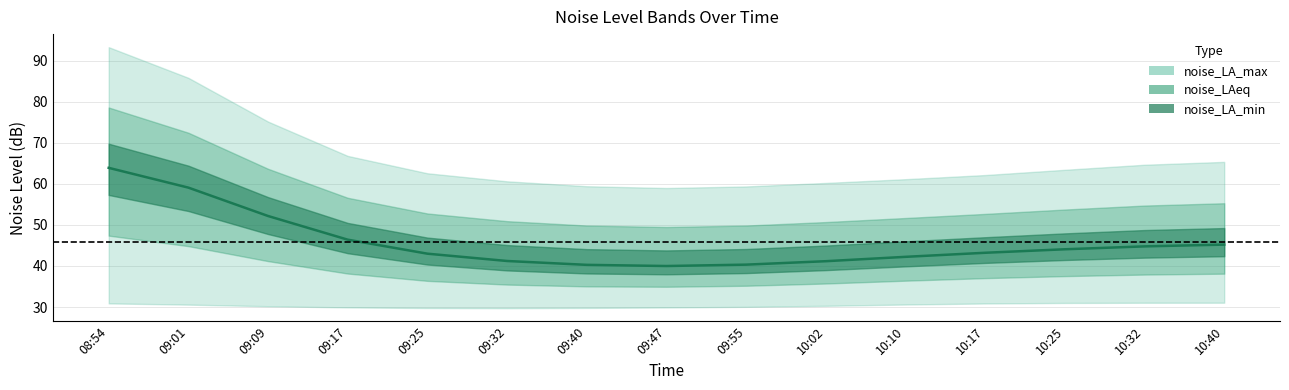

Where is the first local minimum?

09:47